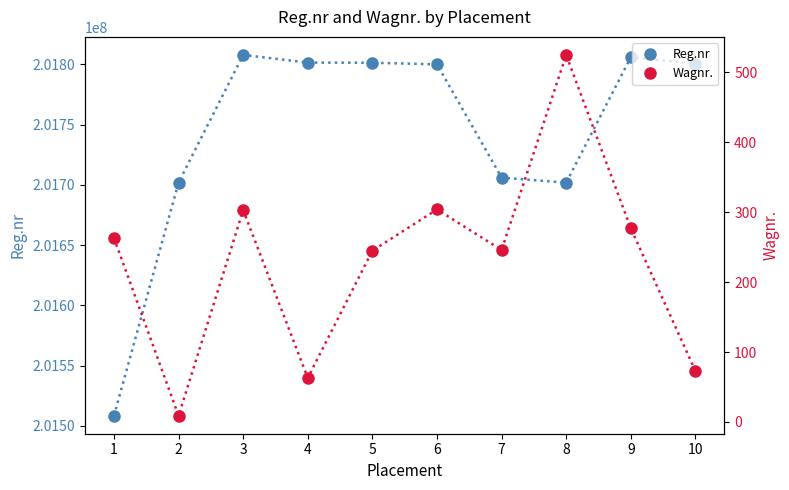

Which series changed the most between 1 and 9?

Reg.nr